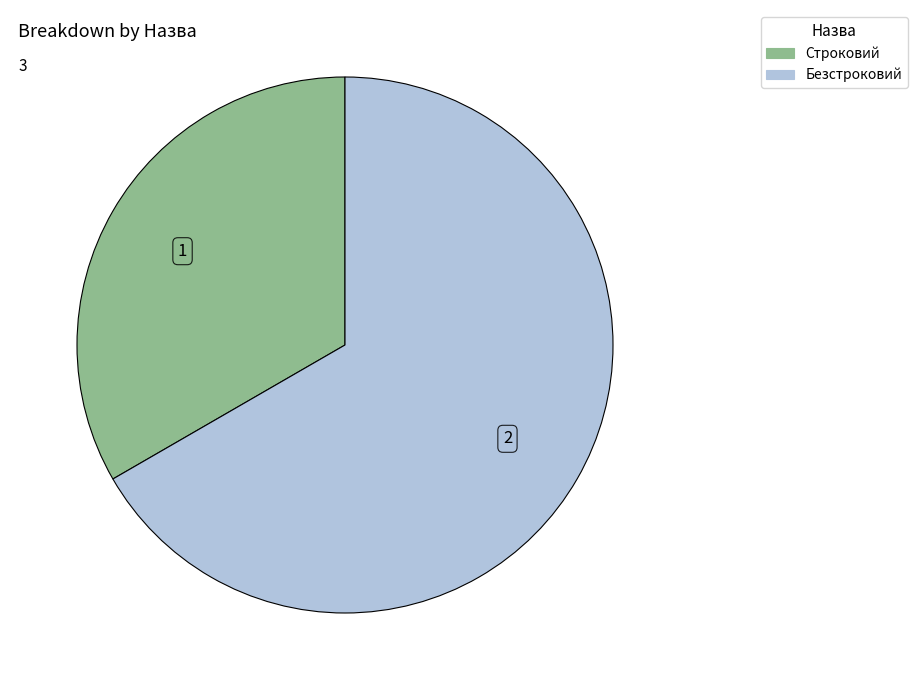

Rank the categories by value from highest to lowest.

Безстроковий, Строковий